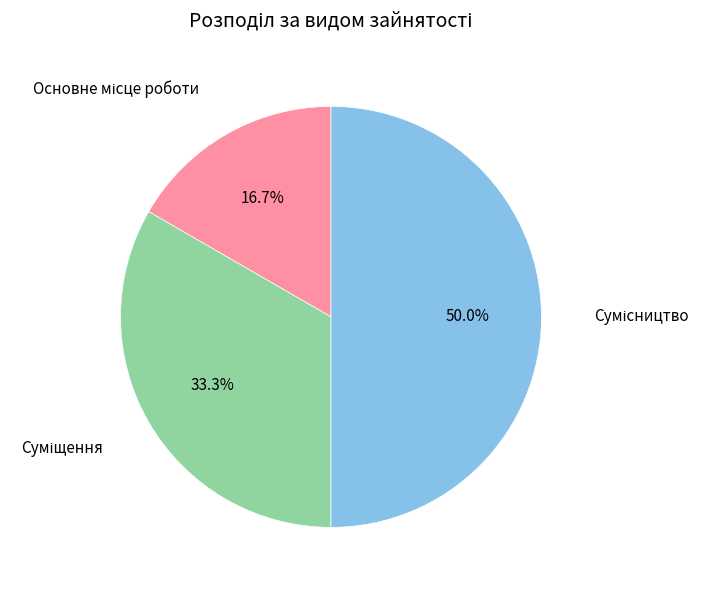

How many slices are in this pie chart?

3